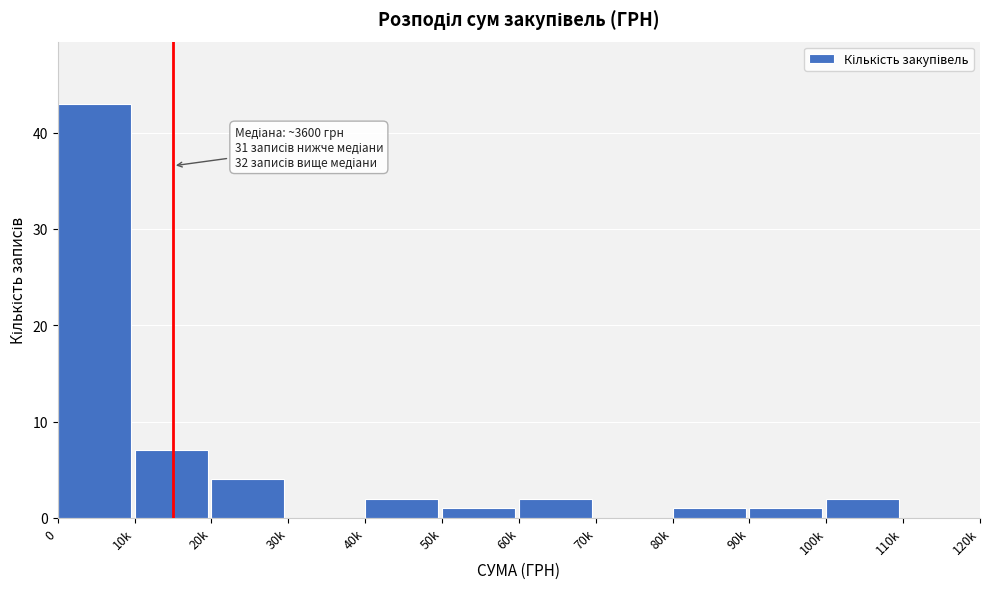

Reading right to left, extract all data points from this chart.

110k=0	100k=2	90k=1	80k=1	70k=0	60k=2	50k=1	40k=2	30k=0	20k=4	10k=7	0=43